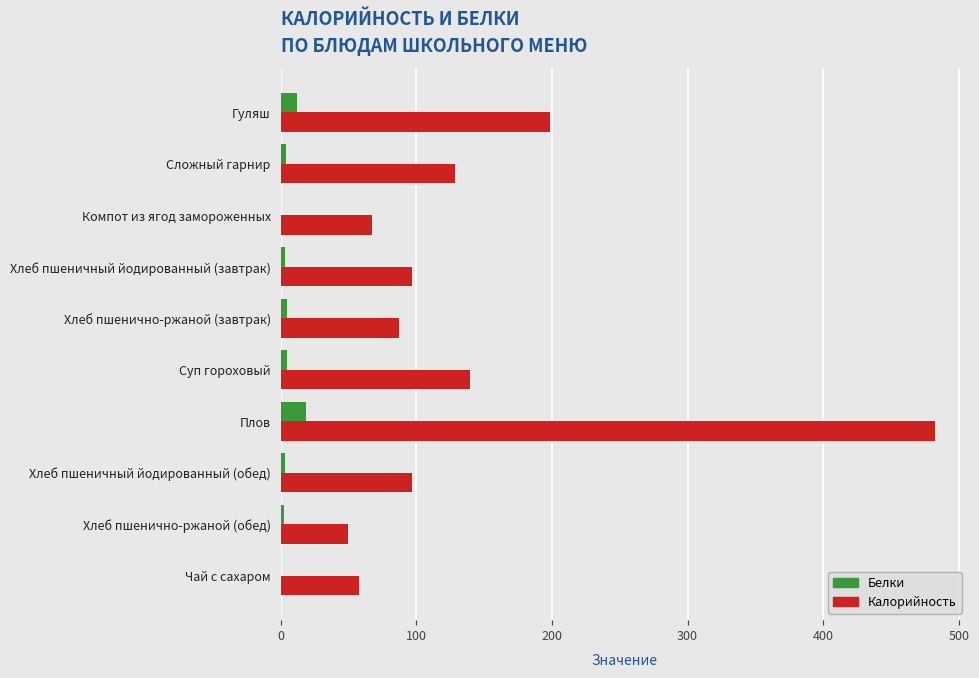

What is the greatest value displayed?

482.6